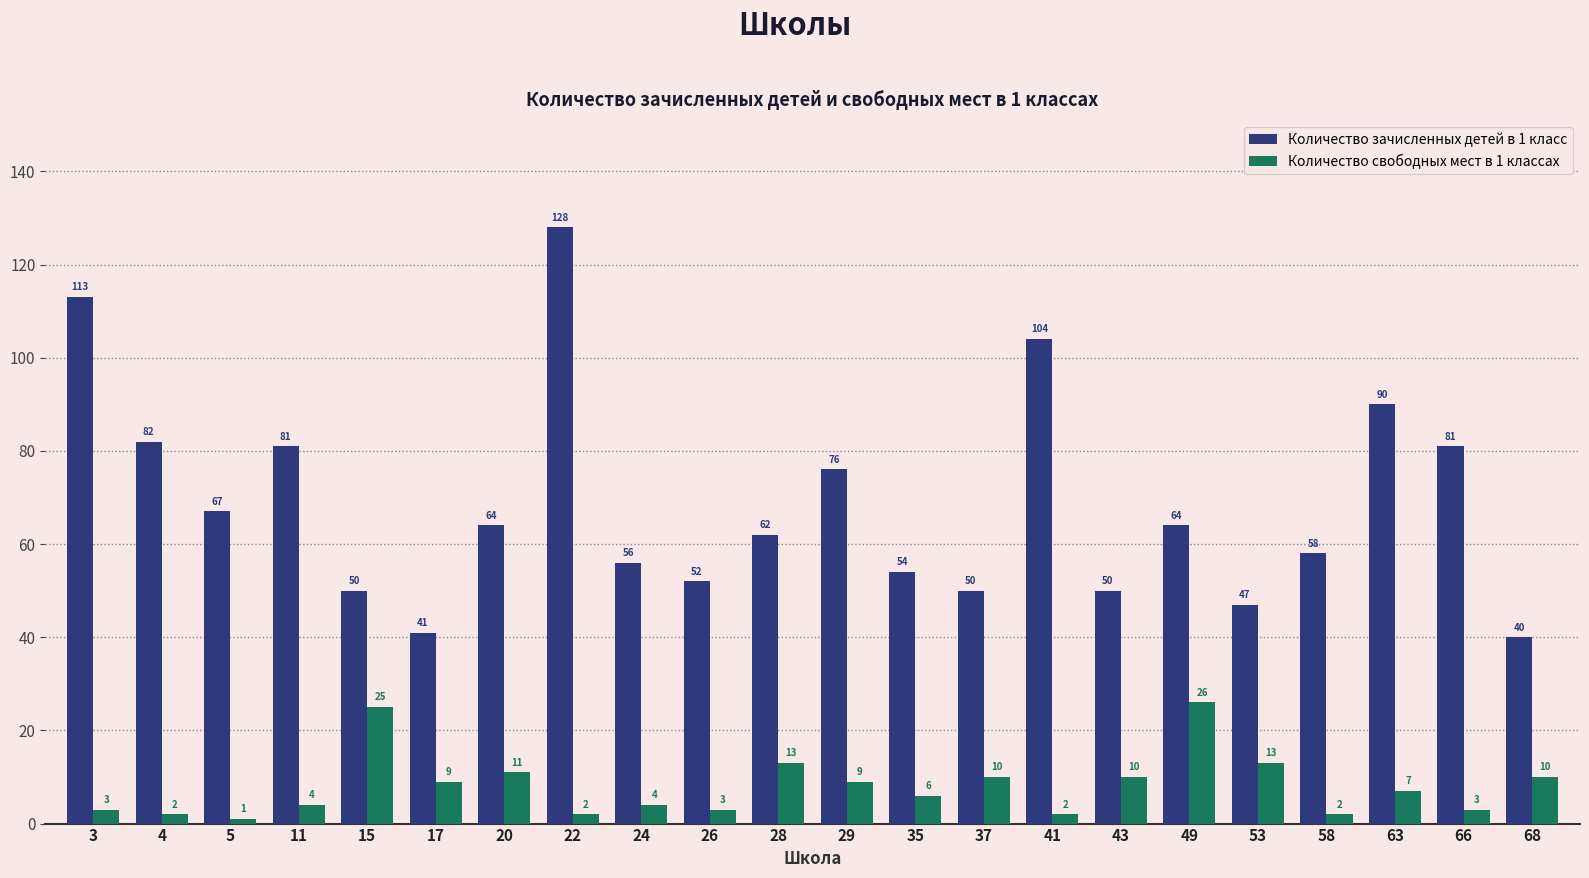

Which category has the highest value in the Количество зачисленных детей в 1 класс series?

22